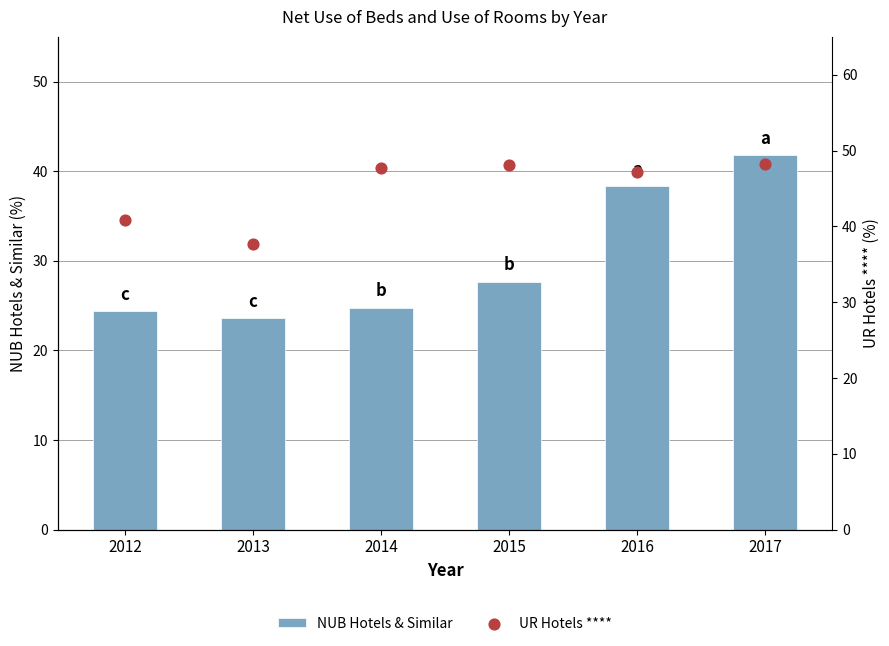

Which series reaches the minimum Y coordinate?

NUB Hotels & Similar